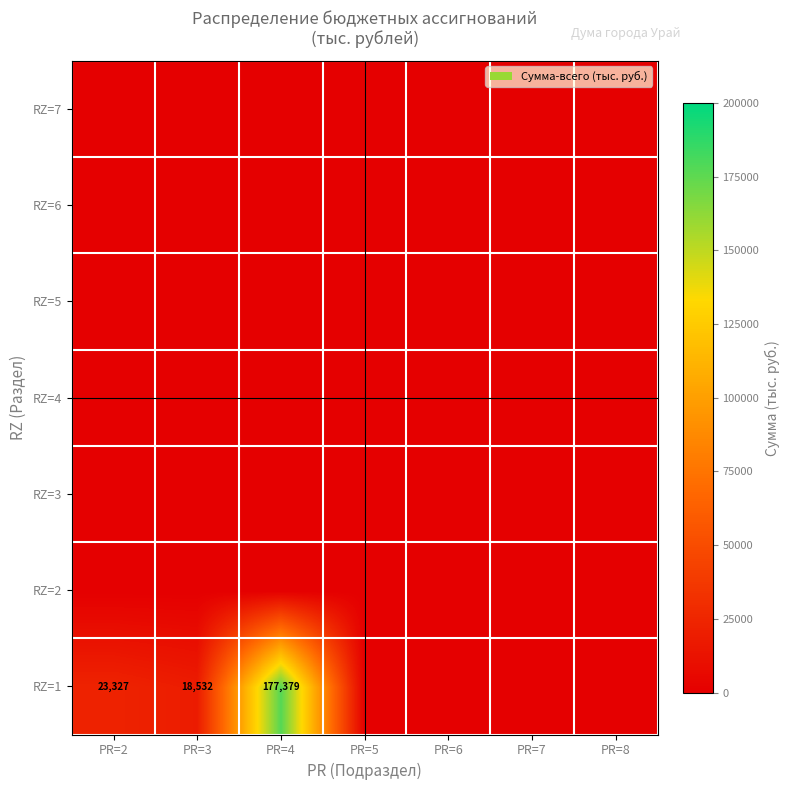

The RZ=1 series shows 18532 at PR=3. True or false?

True